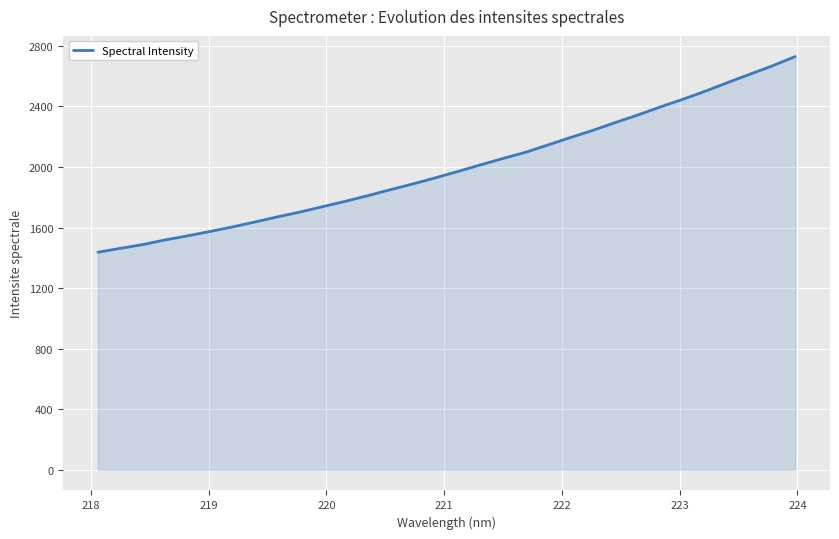

What is the minimum value shown in the chart?

1436.8